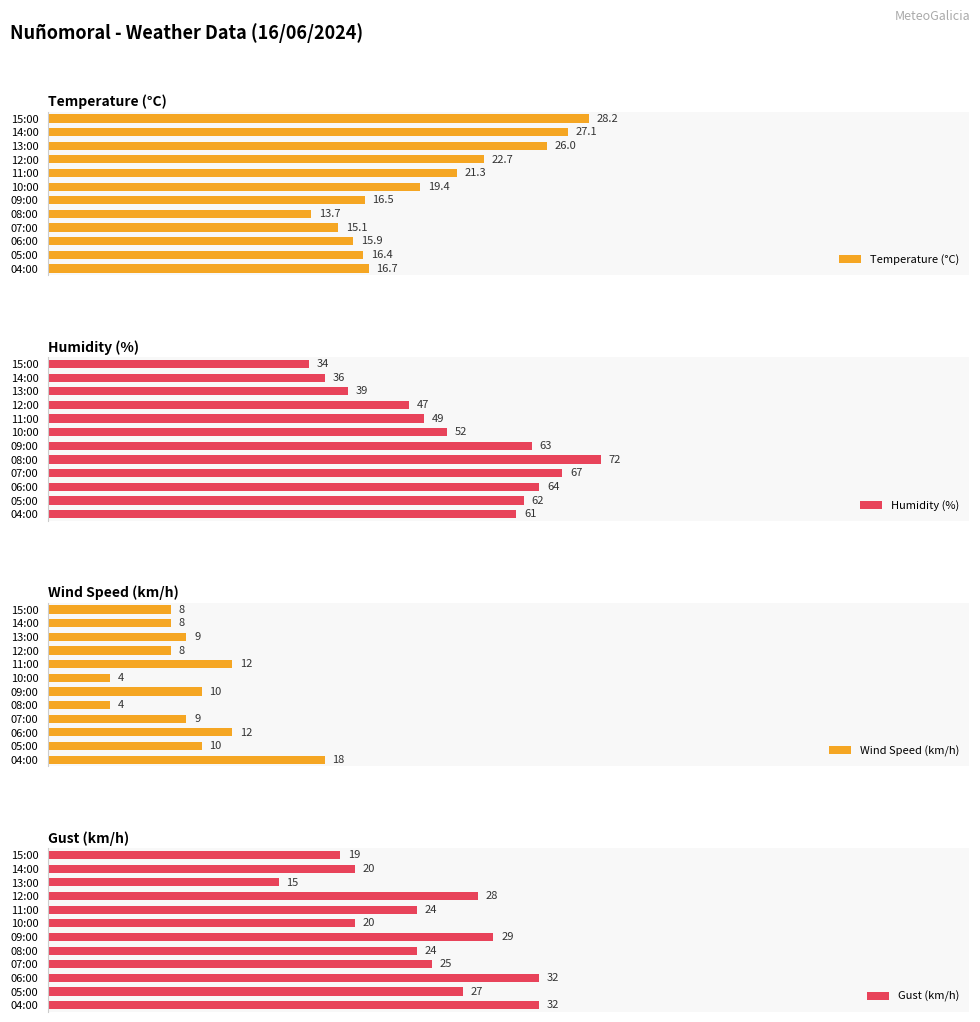

Which category has the highest value in the Humidity (%) series?

08:00